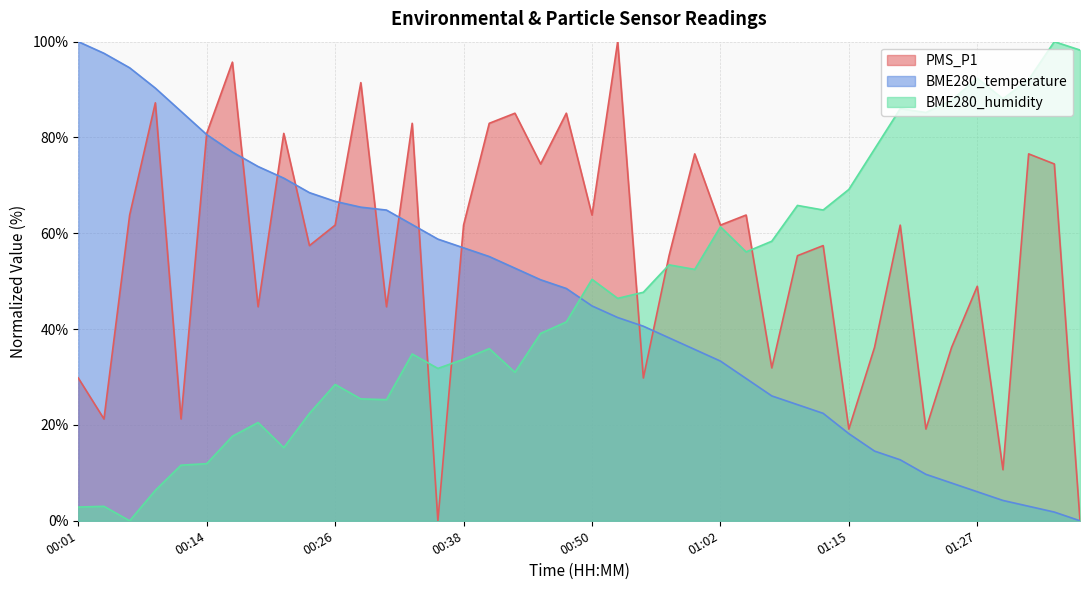

What is the label of the 29th point from the left?

01:10